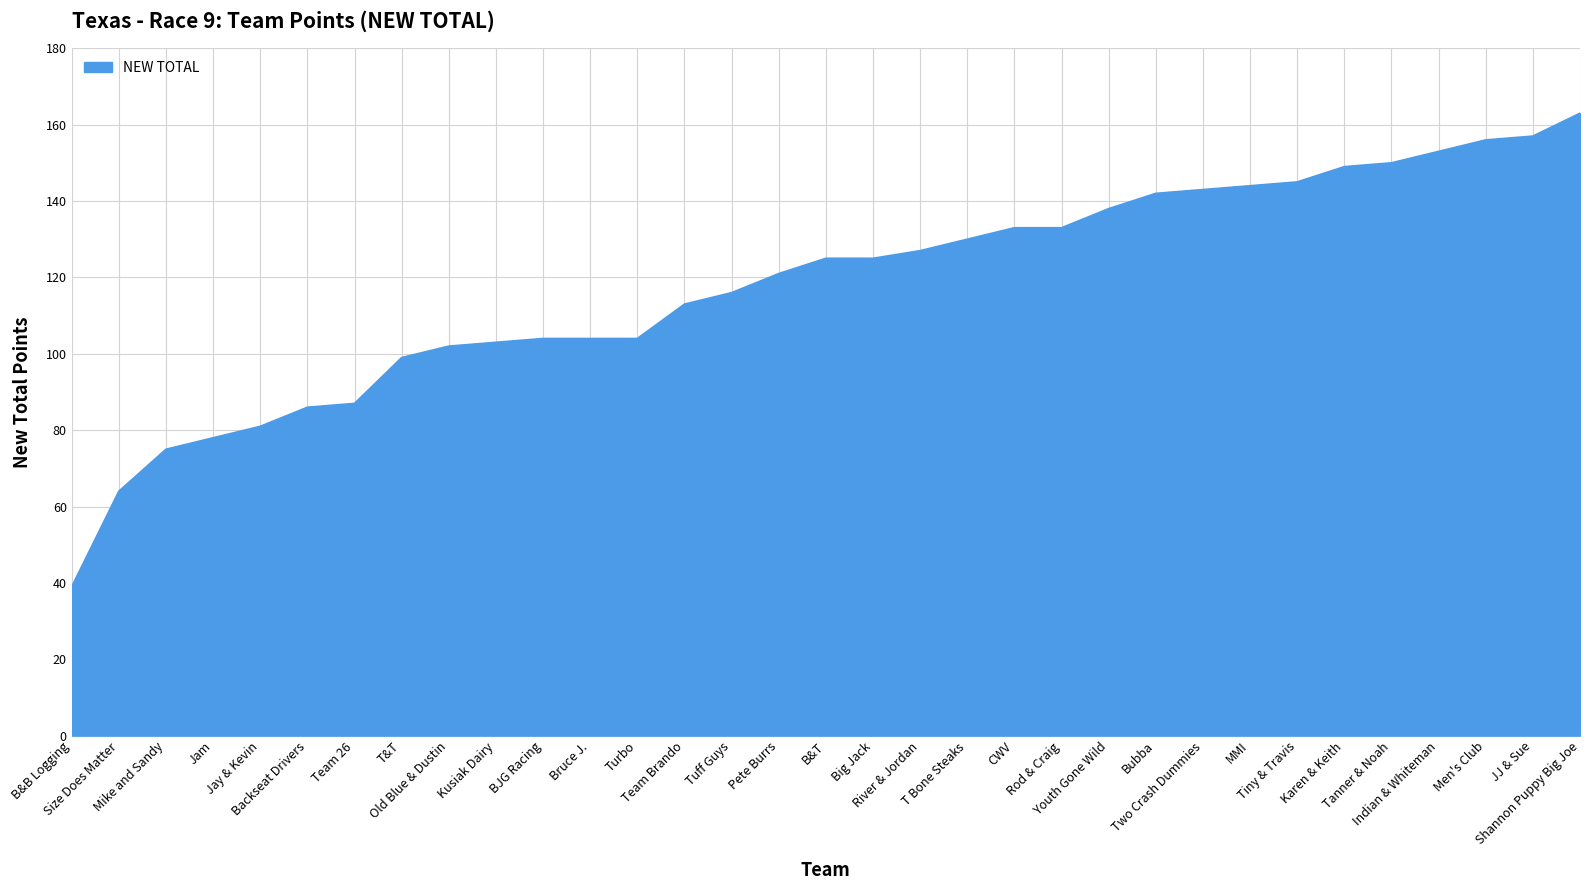

What is the maximum value shown in the chart?

163